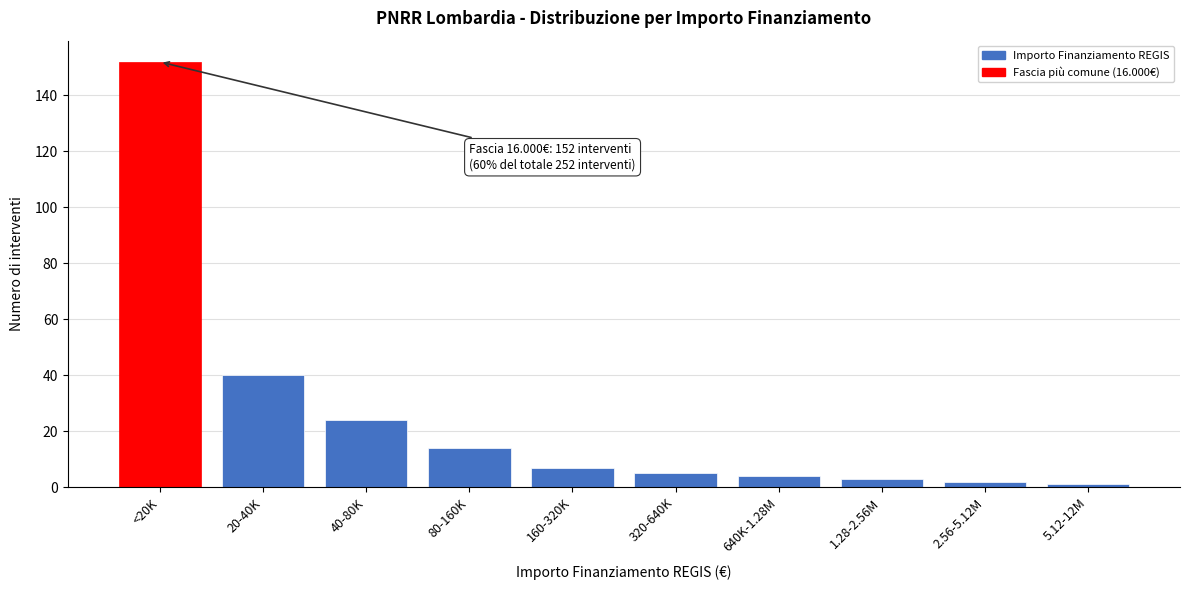

Reading right to left, transcribe all the data shown in this chart.

5.12-12M=1	2.56-5.12M=2	1.28-2.56M=3	640K-1.28M=4	320-640K=5	160-320K=7	80-160K=14	40-80K=24	20-40K=40	<20K=152